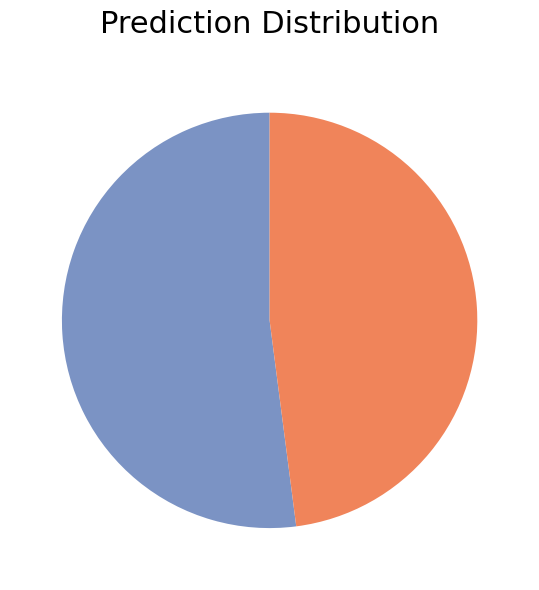

Does any single category account for the majority?

Yes